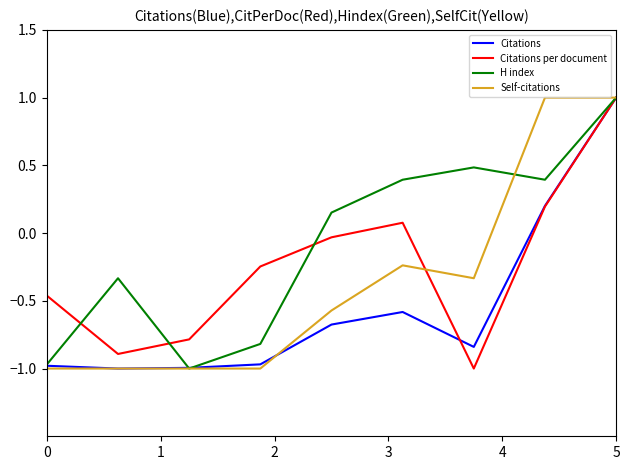

What is the greatest value displayed?

1.0